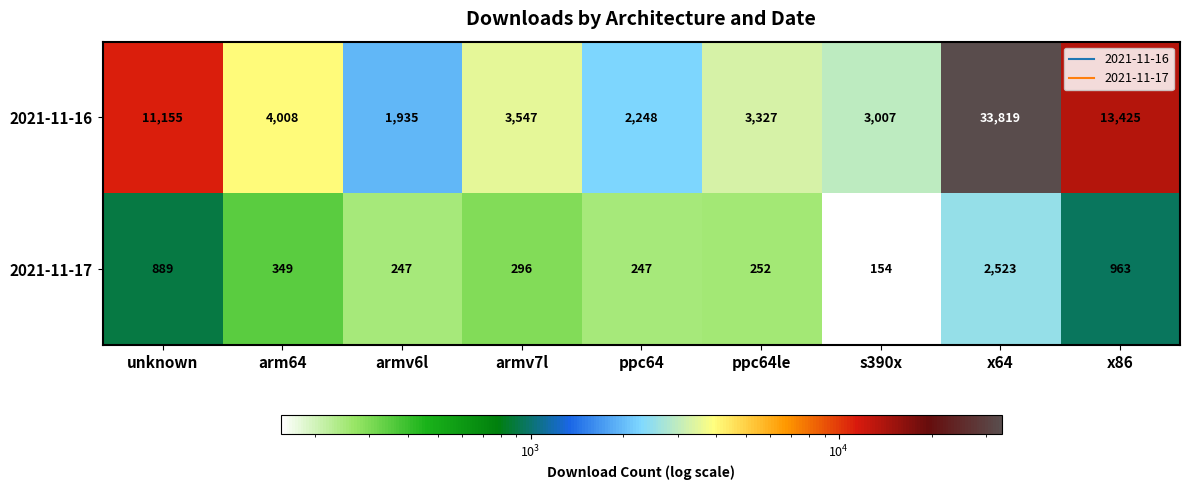

At ppc64le, list the series in order from smallest to largest.

2021-11-17, 2021-11-16